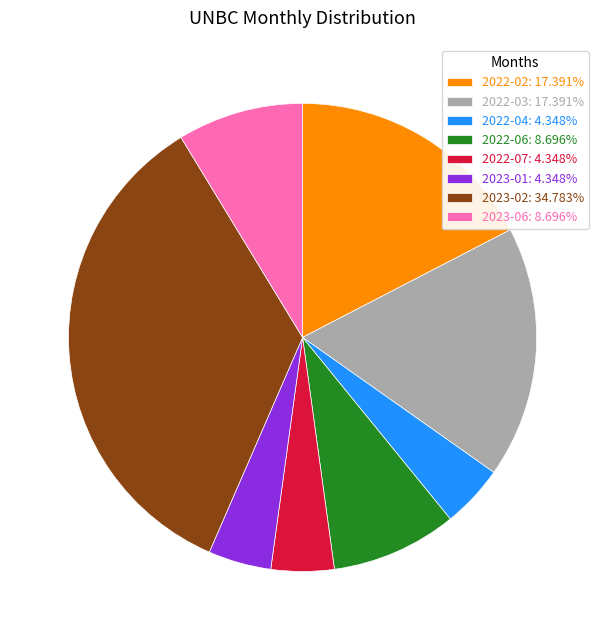

Do 2022-06: 8.696% and 2023-01: 4.348% together represent more than half of the pie?

No